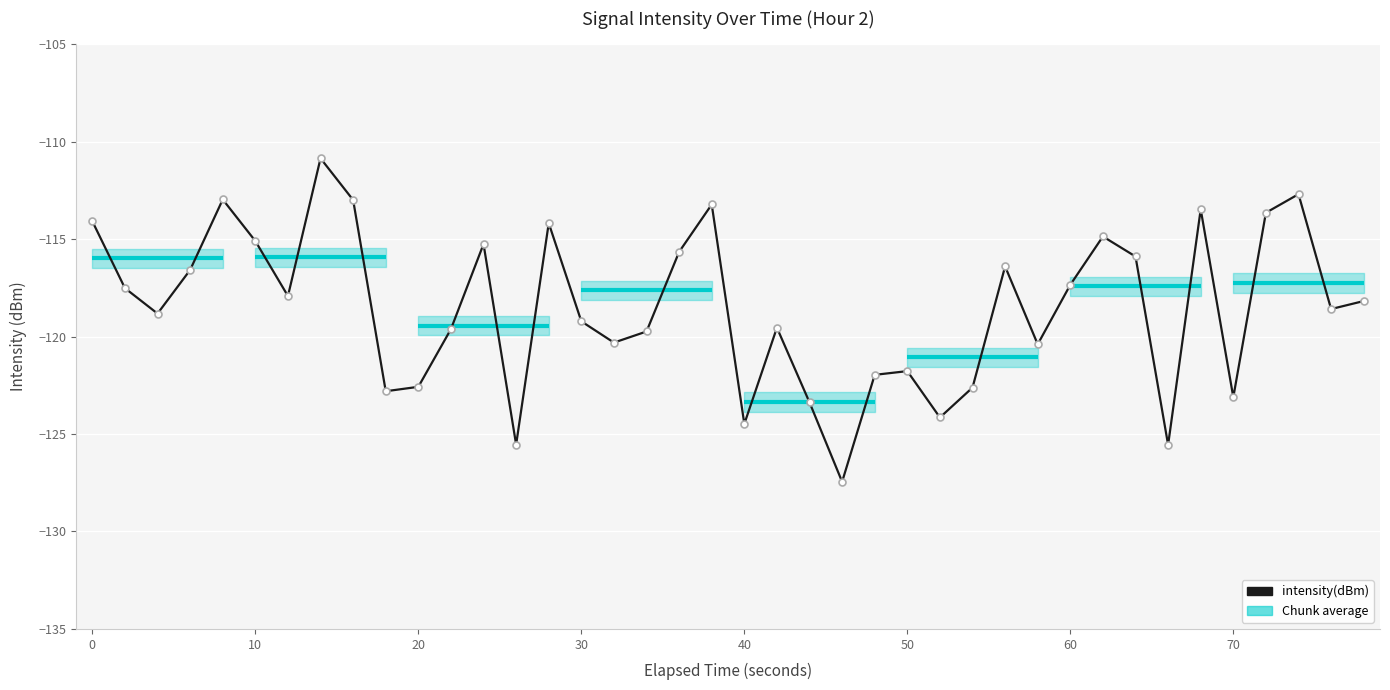

How many points are lower than both their immediate neighbors (excluding endpoints)?

12